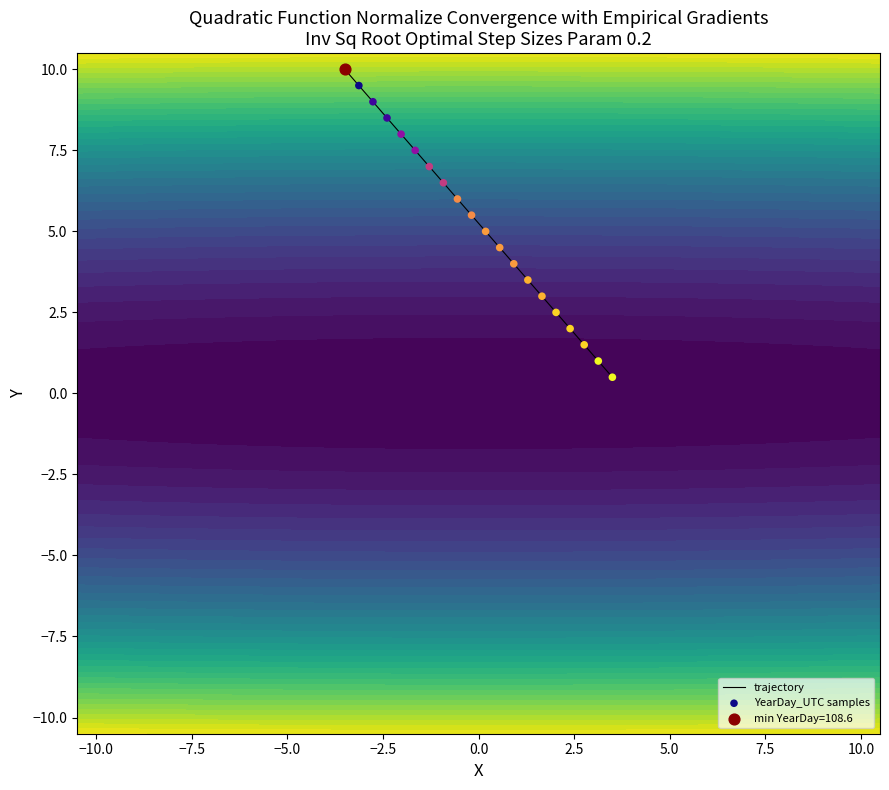

What is the minimum value for trajectory?

0.5